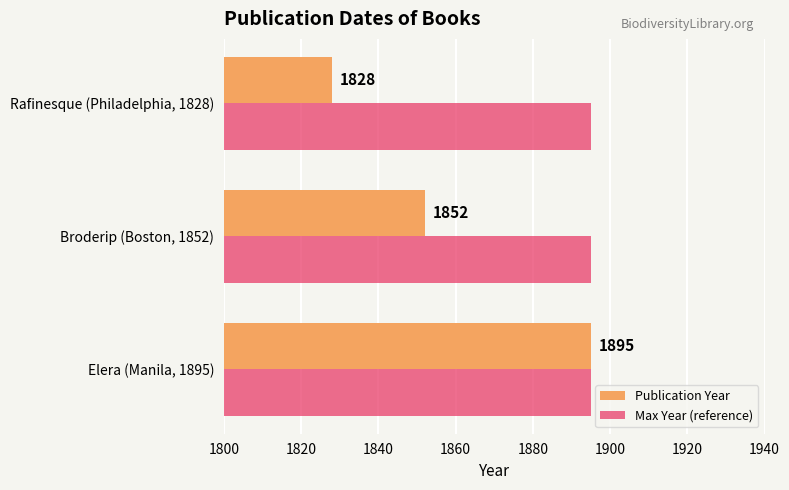

Which series has the largest range (max minus min)?

Publication Year